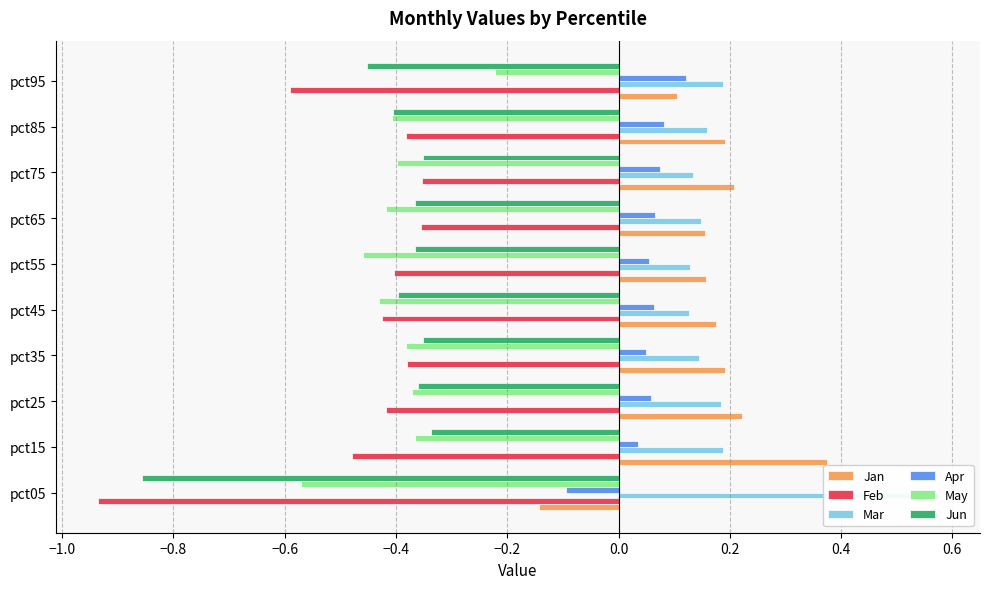

How many Apr values are between 0 and 1?

9